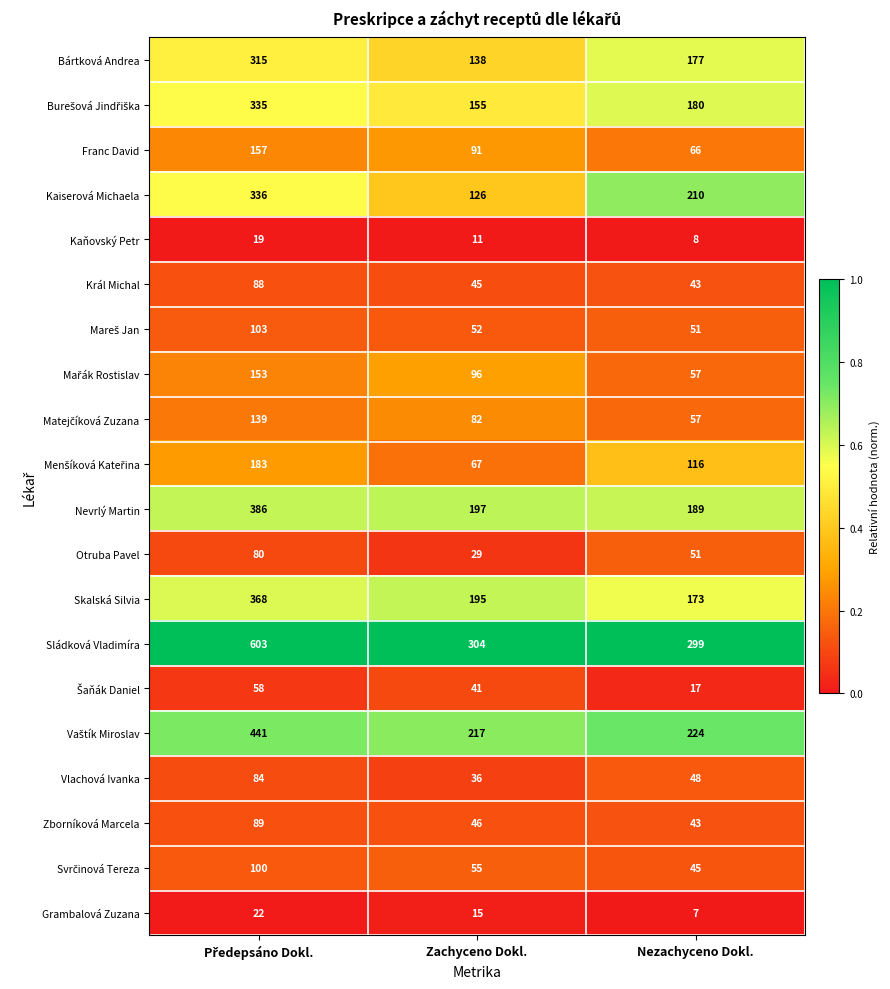

What is the difference between the Vlachová Ivanka values at Nezachyceno Dokl. and Zachyceno Dokl.?

12